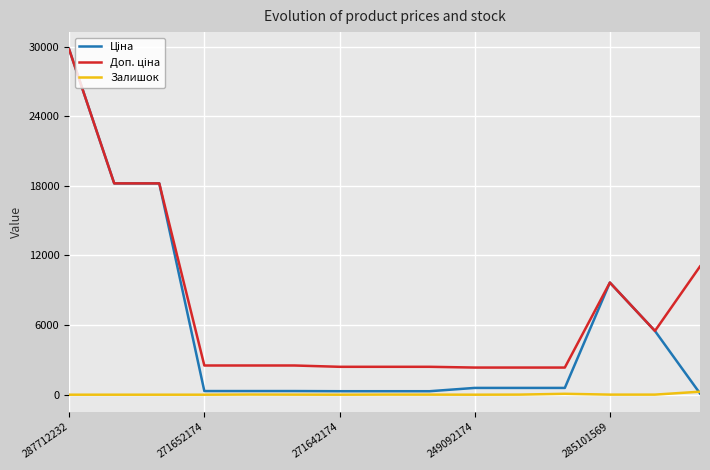

What is the greatest value displayed?

29761.5